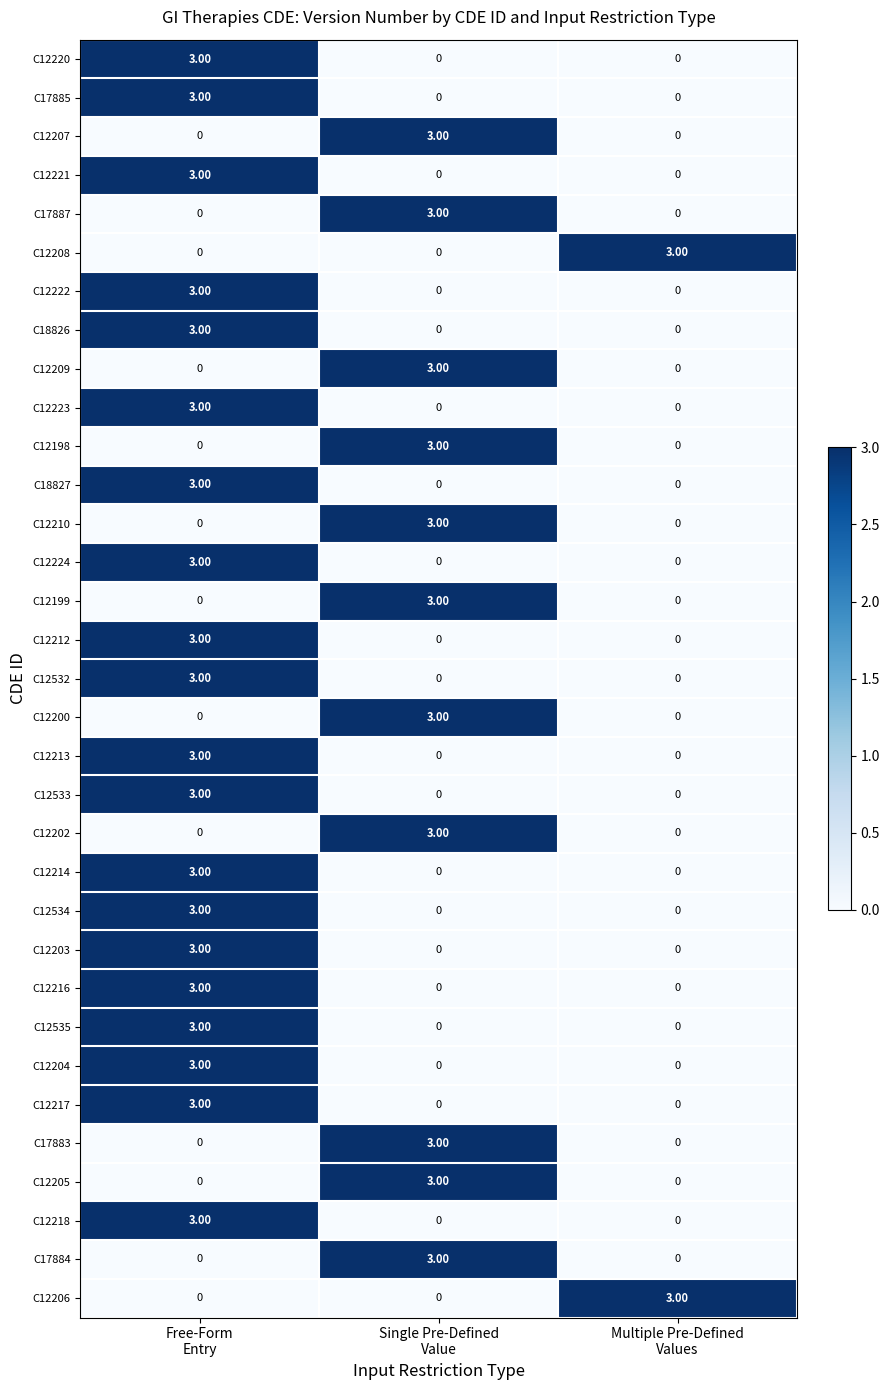

At how many categories does at least one series exceed 2?

3